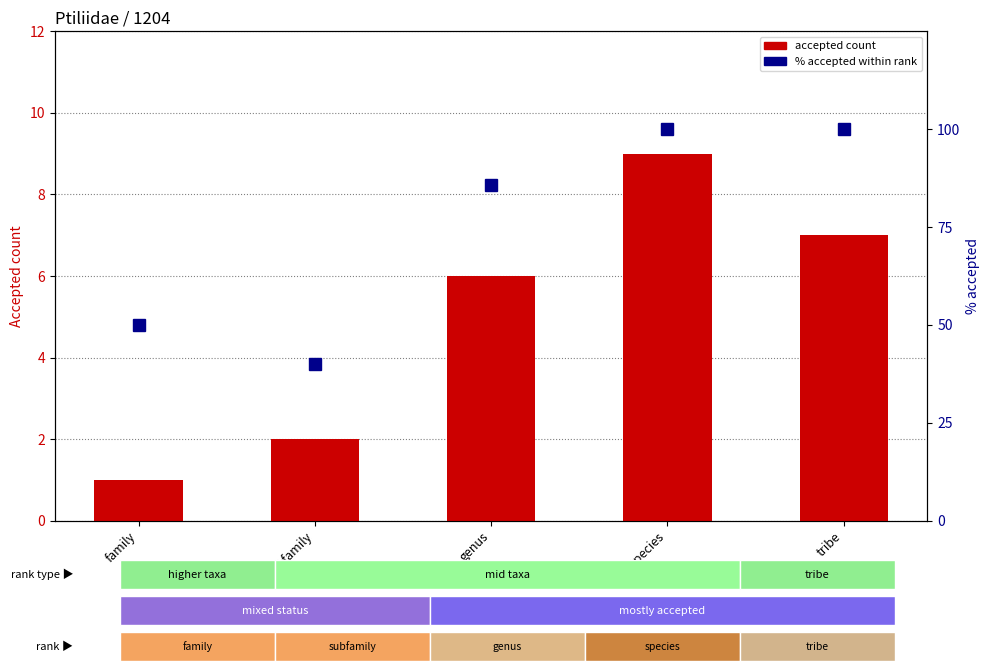

What is the average value of the accepted count series?

5.0